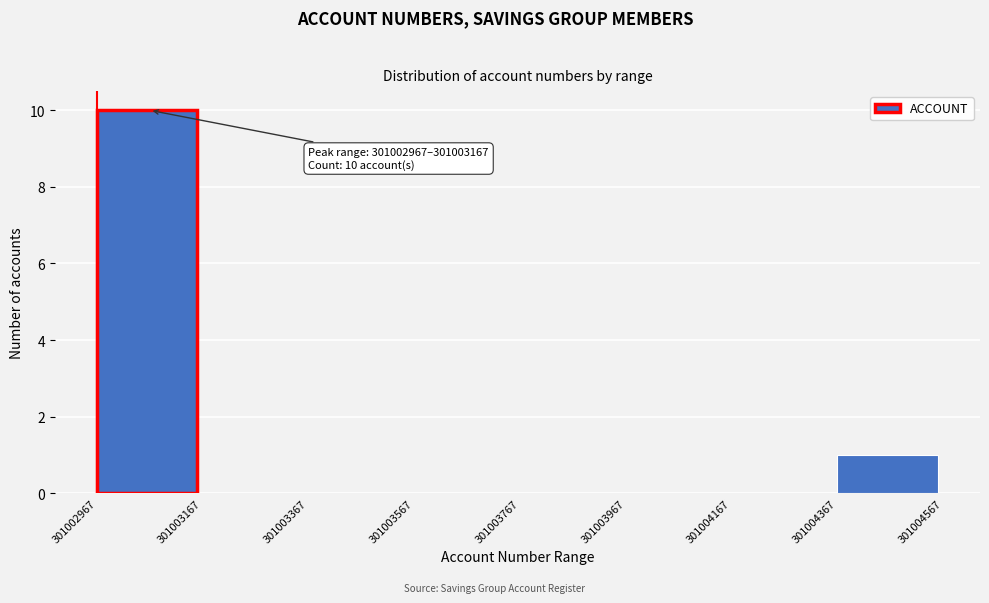

Which range on the x-axis has the tallest bar?

301002967 to 301003167